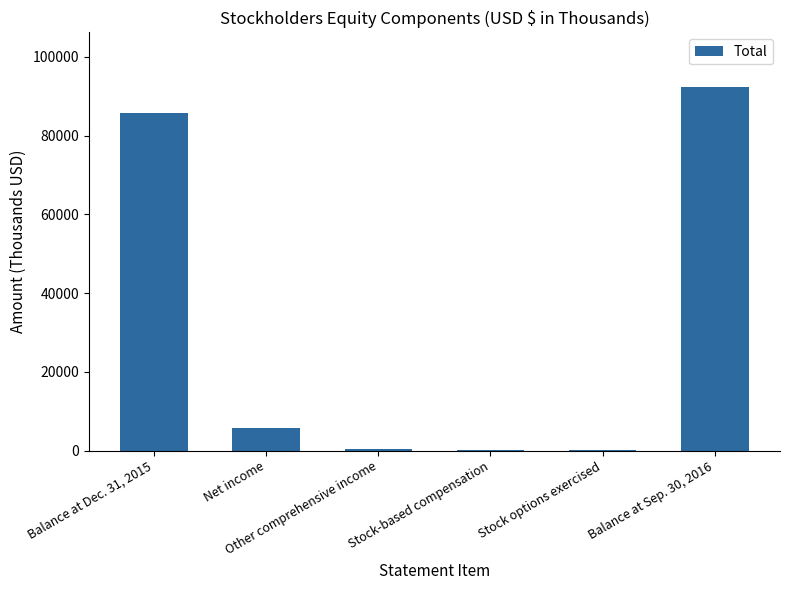

What is the greatest value displayed?

92385